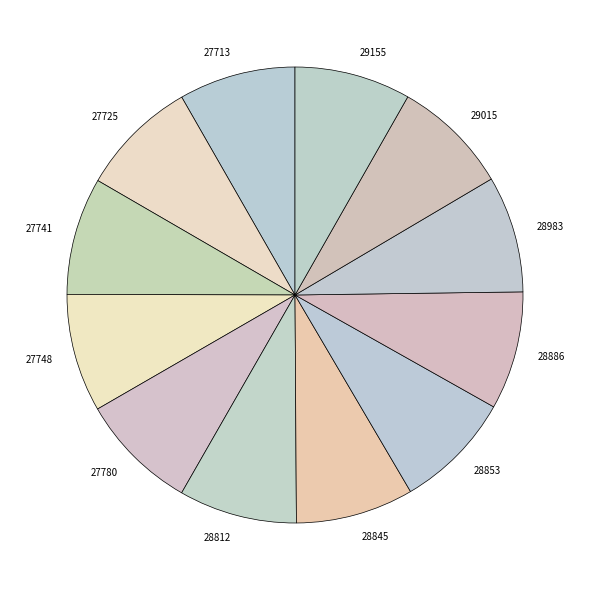

Is the sum of 27748 and 28812 greater than half?

No